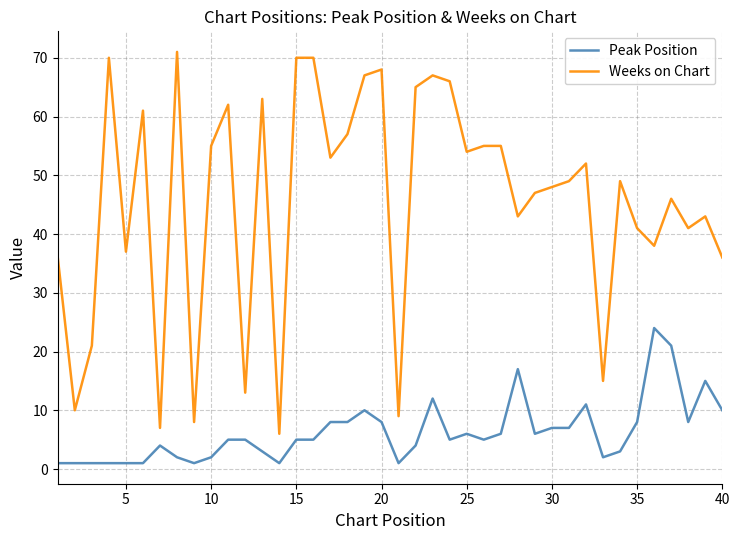

True or false: Weeks on Chart has more than 2 interior local peaks.

True